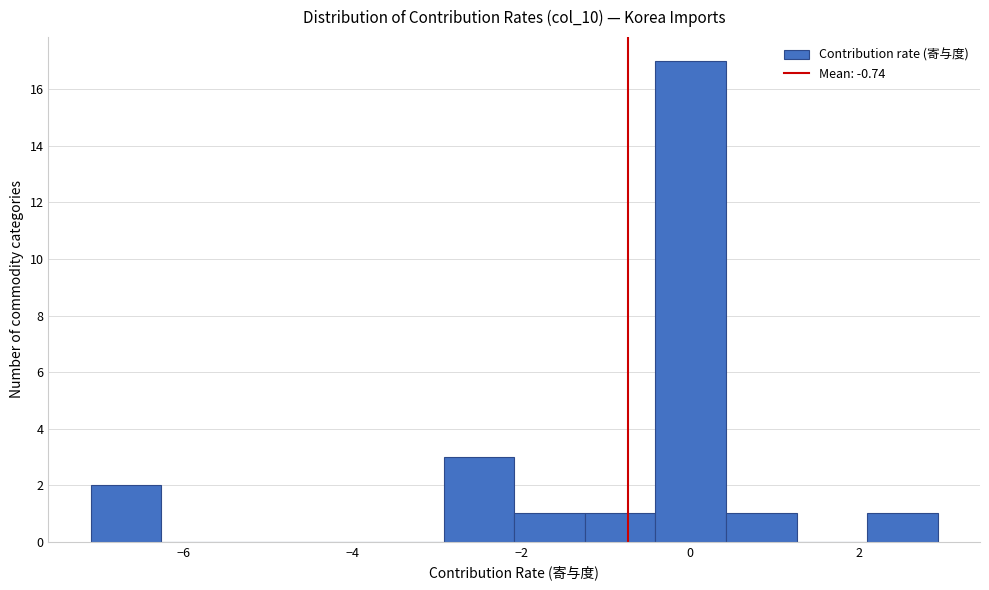

Reading left to right, transcribe this chart: for each bar, give the range it covers on the x-axis and its height. Neither the bar edges nor the heights are printed on the chart, so give them approximately, as read against the axes.

-7.0 to -6.2: 2
-6.2 to -5.4: 0
-5.4 to -4.6: 0
-4.6 to -3.8: 0
-3.8 to -3.0: 0
-3.0 to -2.0: 3
-2.0 to -1.2: 1
-1.2 to -0.4: 1
-0.4 to 0.4: 17
0.4 to 1.2: 1
1.2 to 2.0: 0
2.0 to 3.0: 1